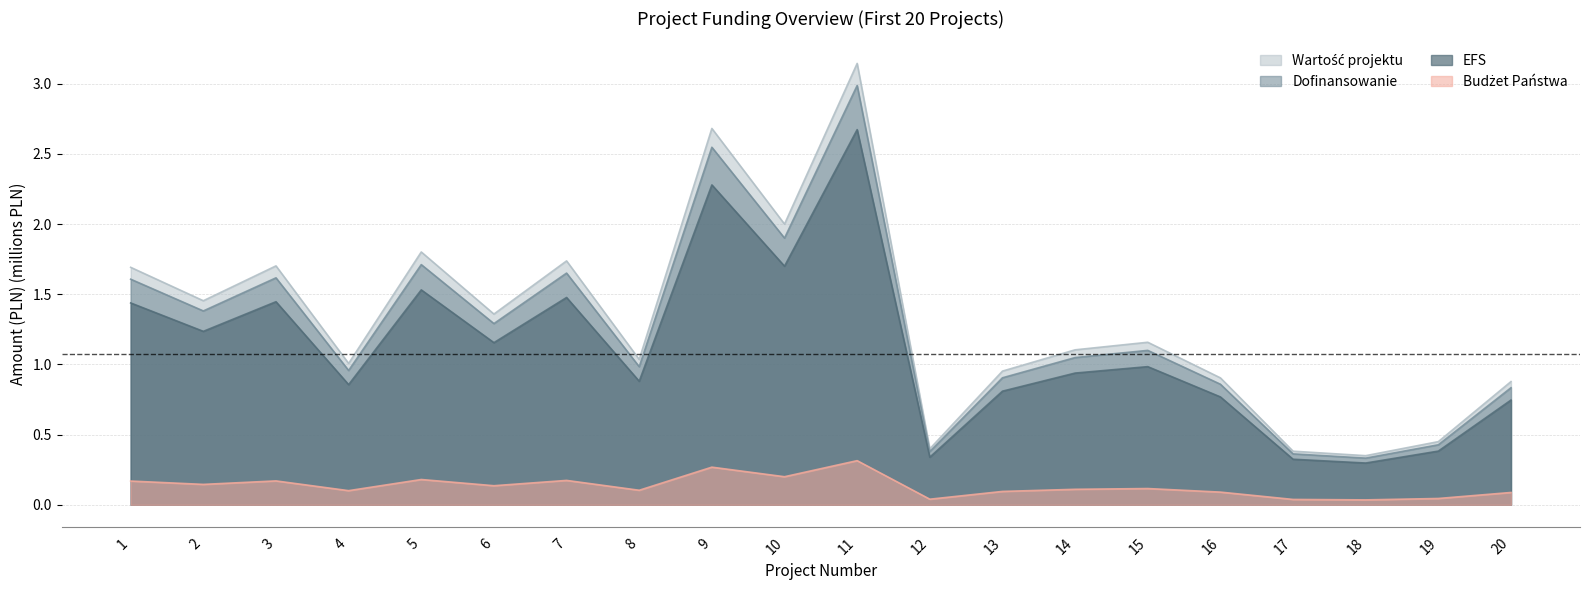

Which category has the highest value in the Budżet Państwa series?

11